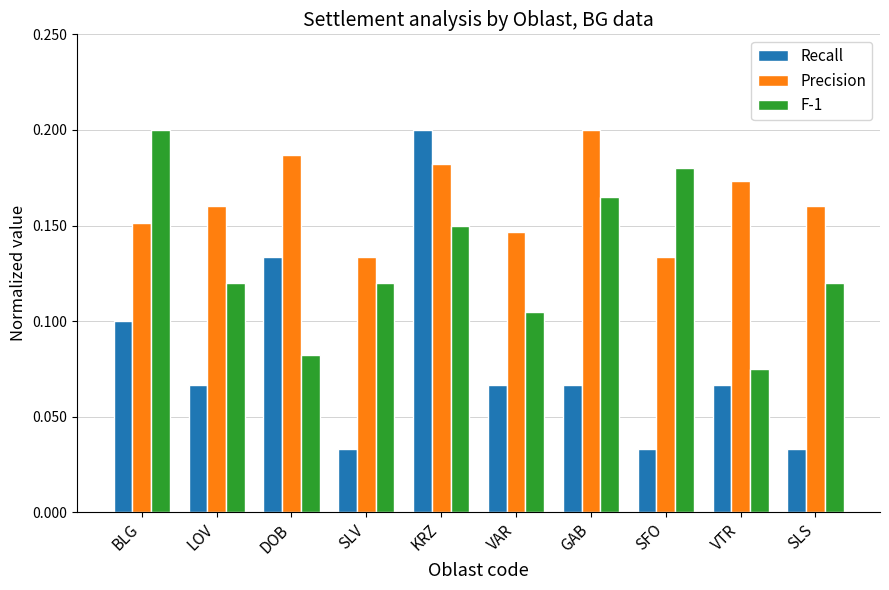

Which series has the largest total across all categories?

Precision